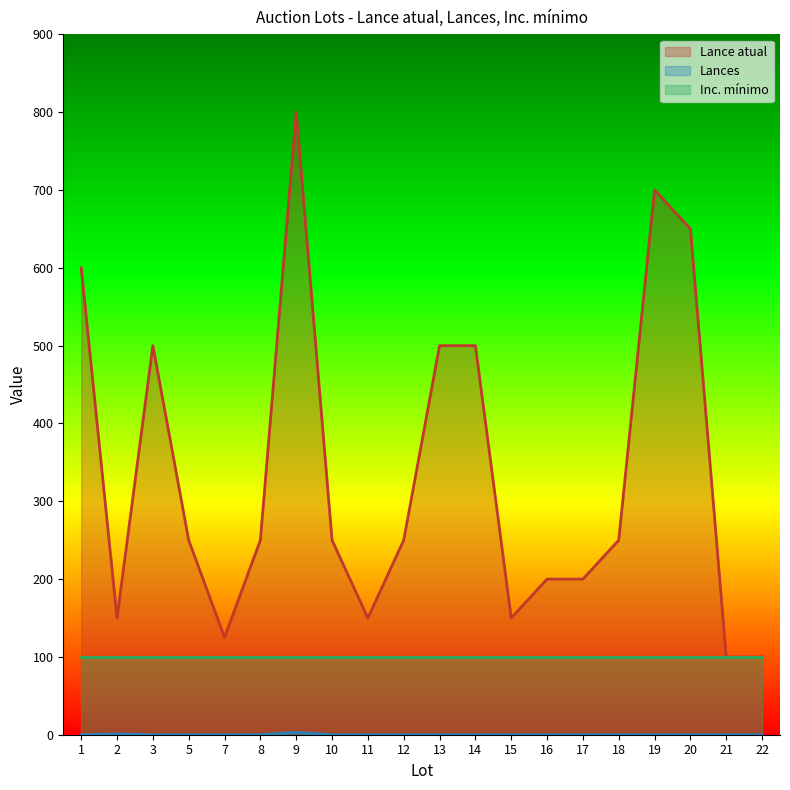

What is the spread (max minus min) of values at 10?

250